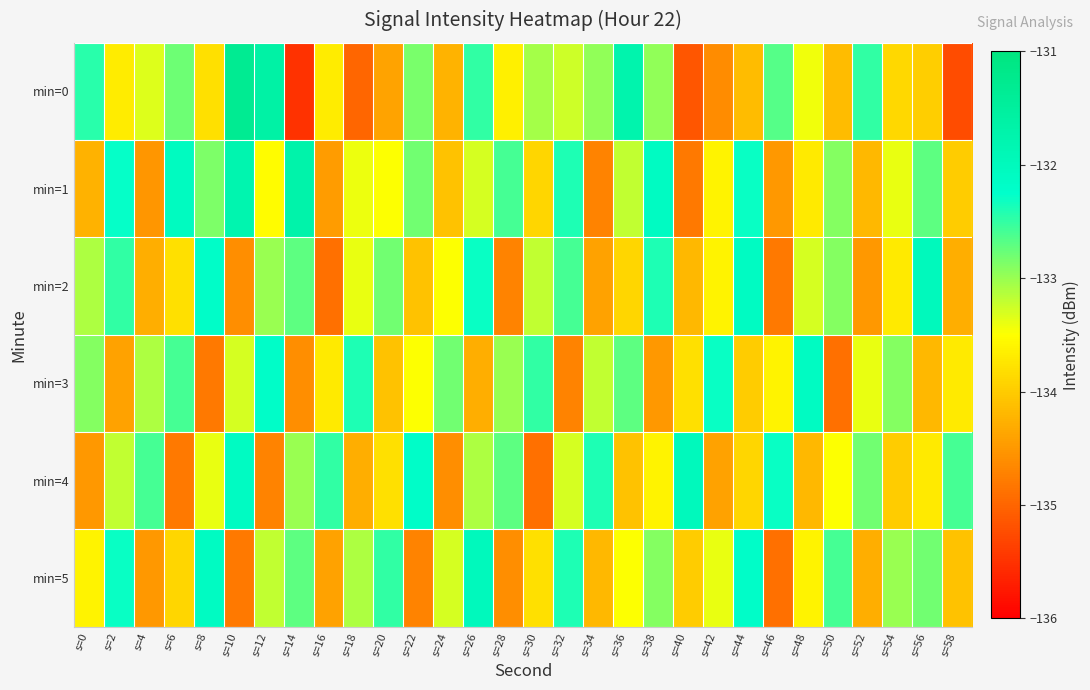

What is the total value across all series at s=6?

-799.9